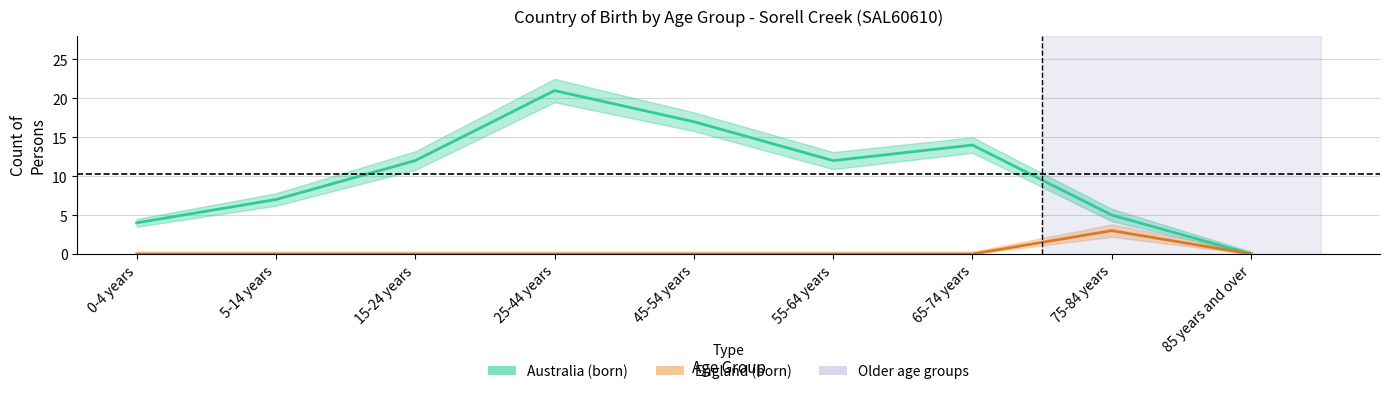

True or false: Australia (born) has a value of 8 at 15-24 years.

False